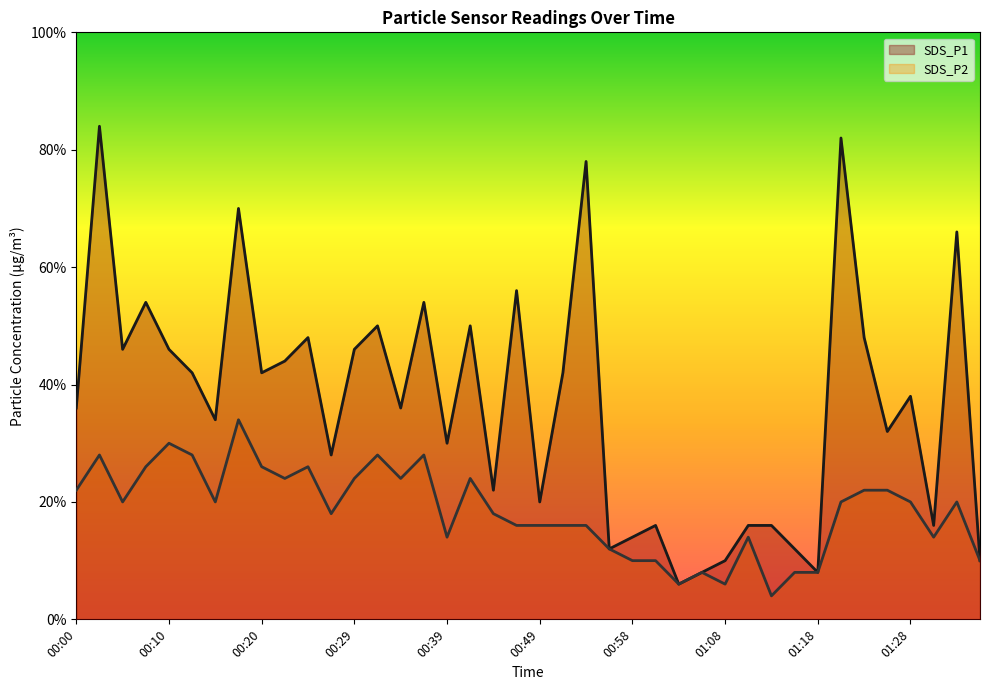

Where does the SDS_P2 series first go above 1?

00:00